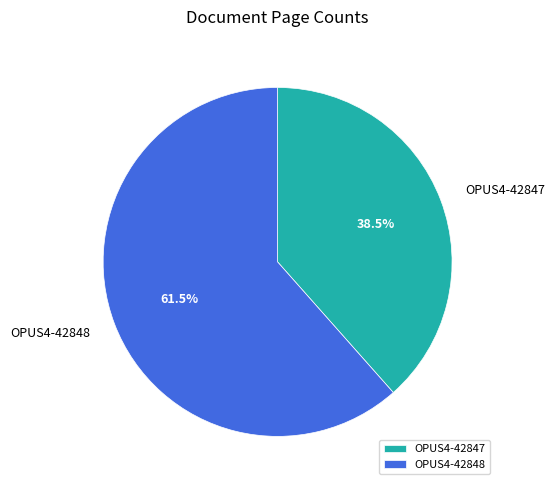

Is it true that OPUS4-42847 is 50% of the pie?

False